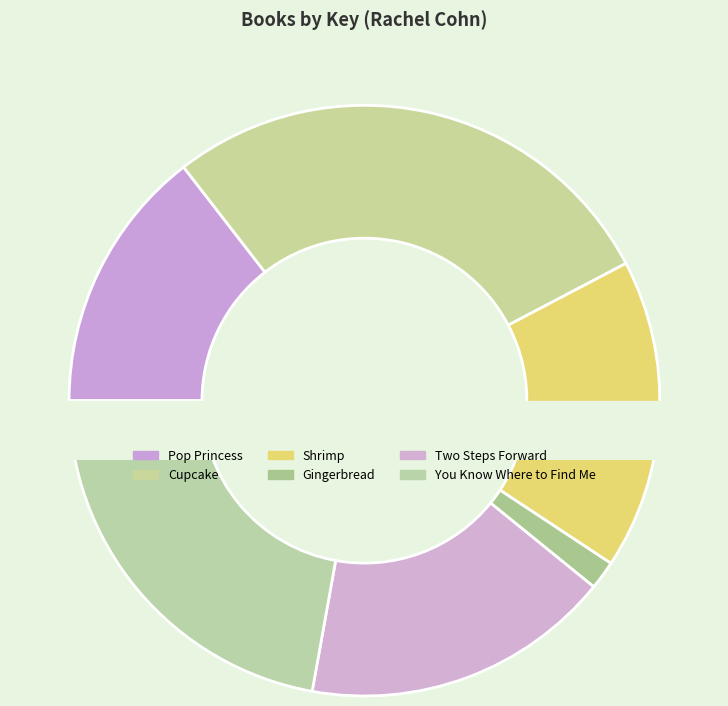

To the nearest percent, what is the difference between the largest and smallest slice percentages?

26%